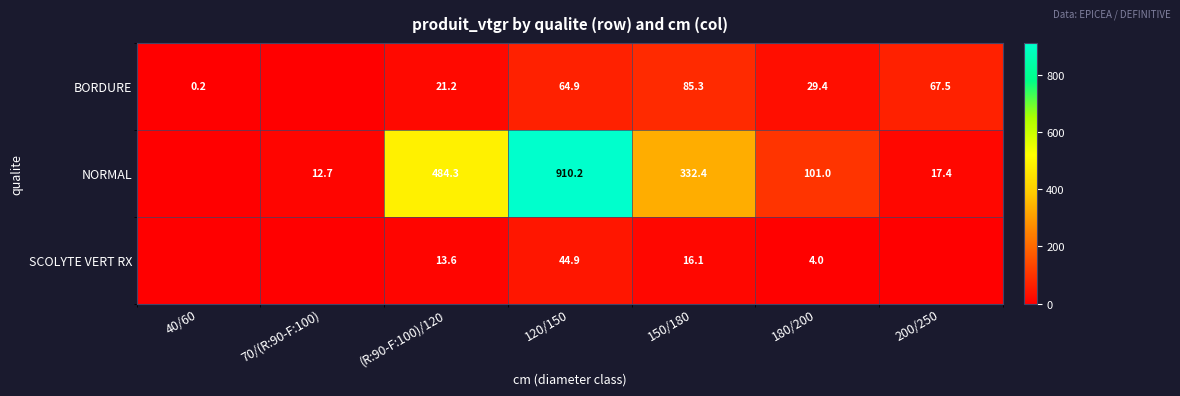

What is the spread (max minus min) of values at 120/150?

865.3